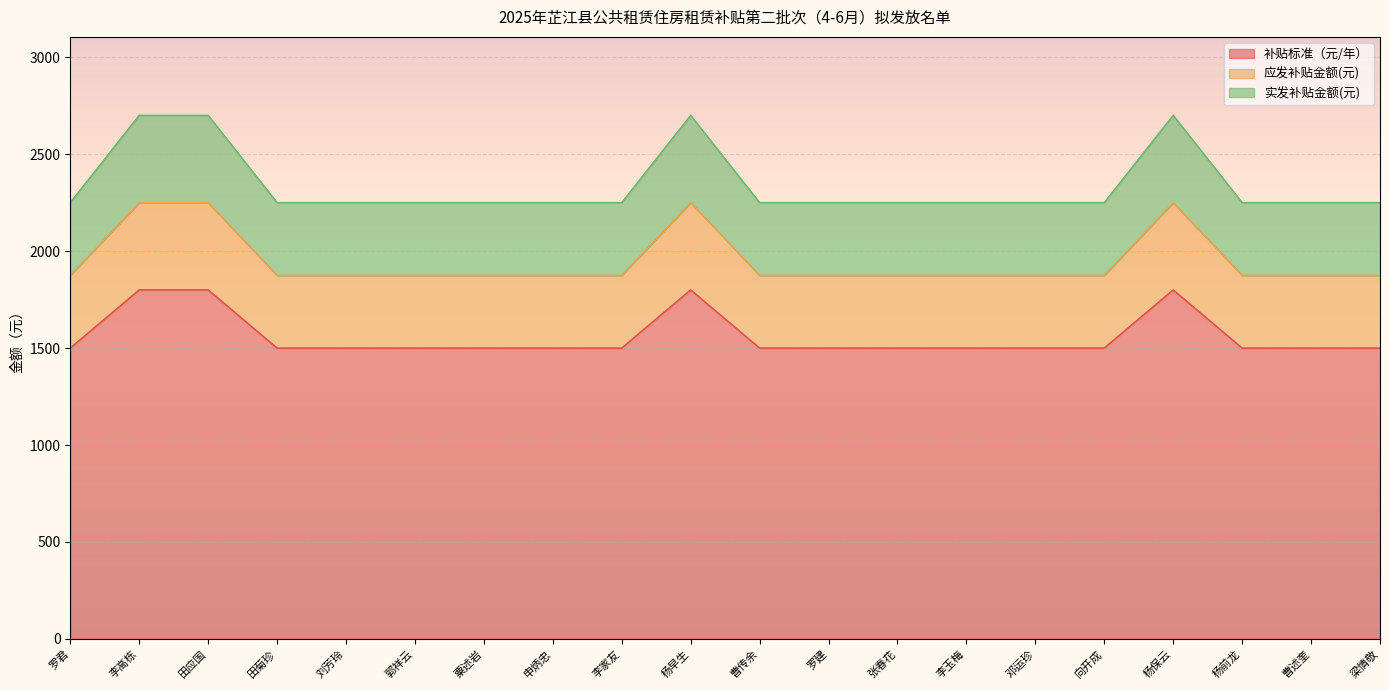

What is the maximum value shown in the chart?

2700